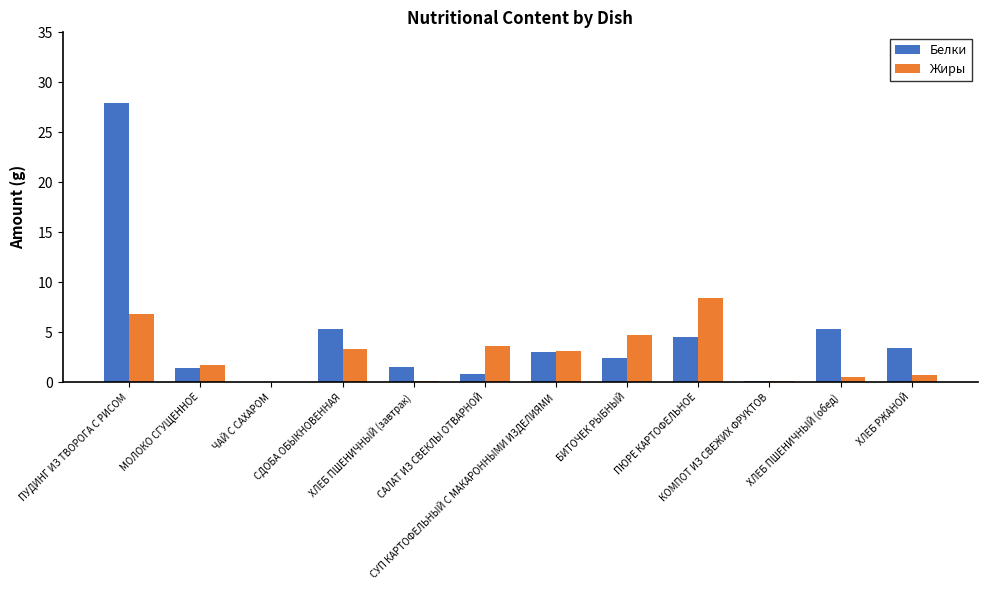

Which category has the highest value across all series?

ПУДИНГ ИЗ ТВОРОГА С РИСОМ